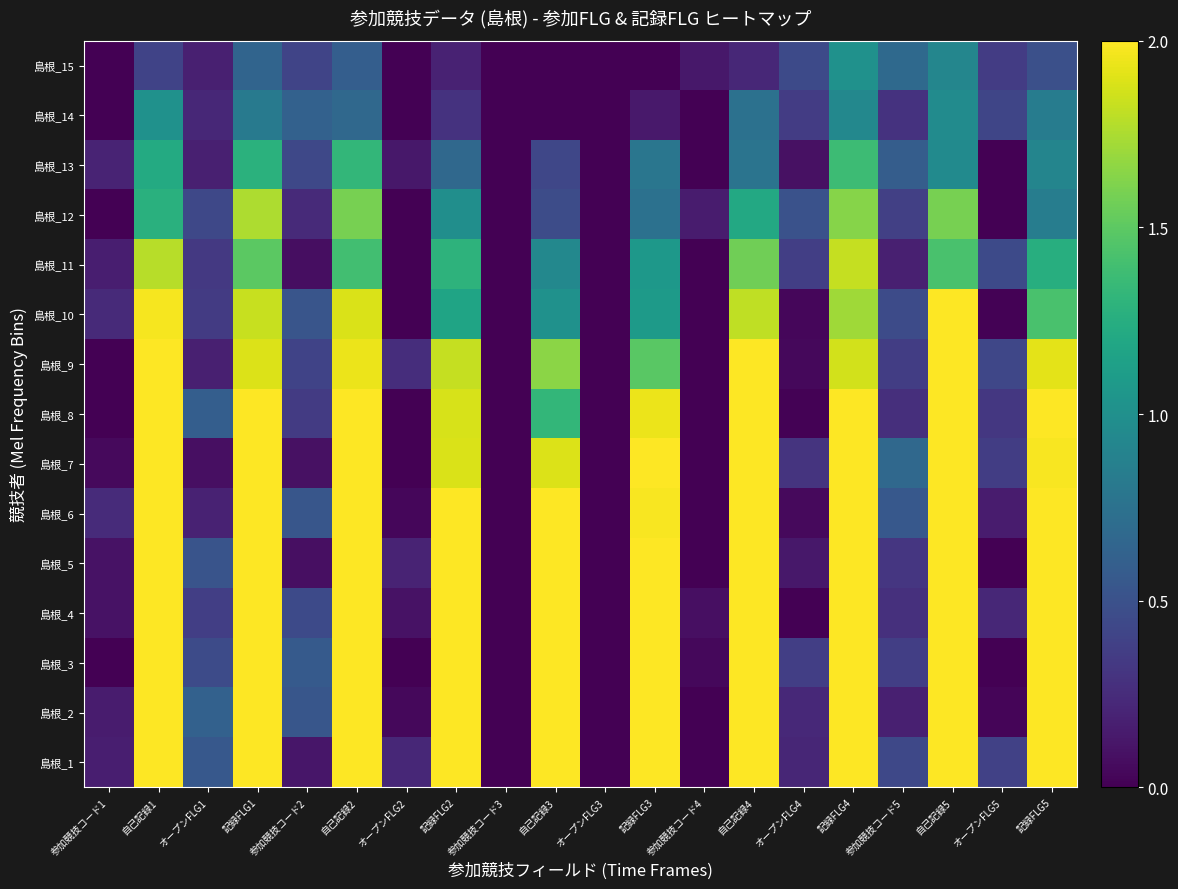

Between 自己記録2 and 参加競技コード3, which is larger?

自己記録2